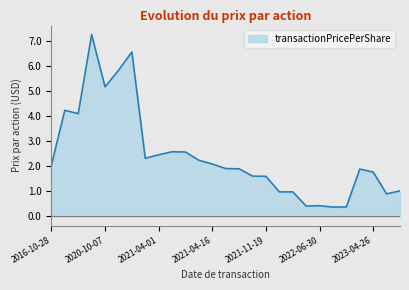

Where is the first local maximum?

2020-02-03